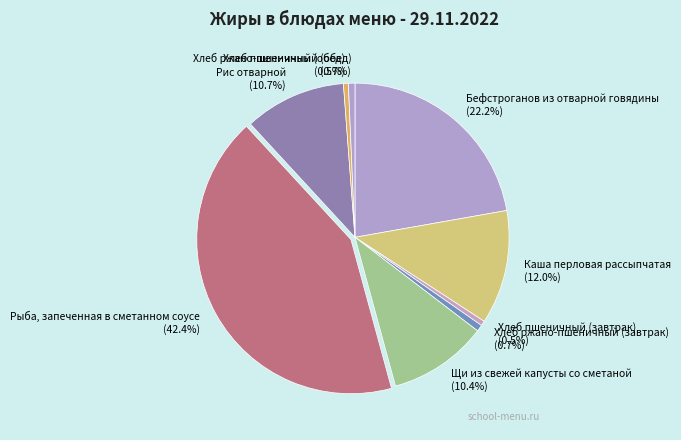

What portion of the pie excludes Хлеб ржано-пшеничный (обед) (0.7%)?

99.3%